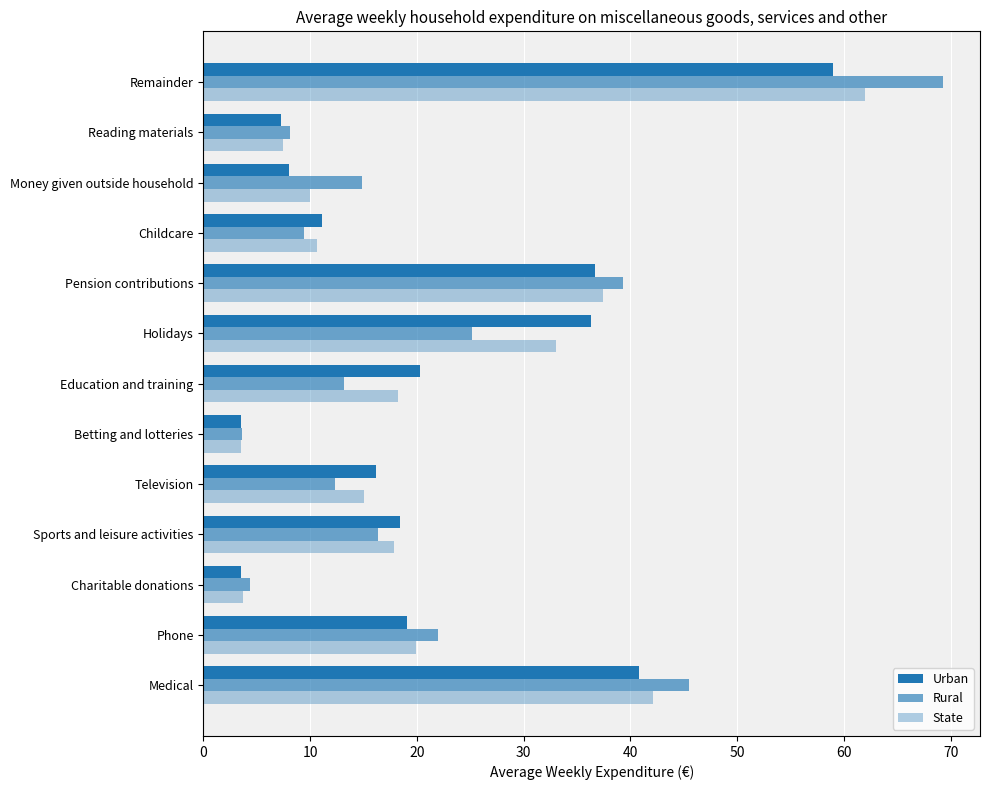

Reading left to right, list all the values displayed in this chart.

Urban: 40.8	19.1	3.5	18.5	16.2	3.5	20.3	36.3	36.7	11.2	8.0	7.2	59.0
Rural: 45.5	22.0	4.3	16.4	12.3	3.6	13.1	25.1	39.3	9.4	14.8	8.1	69.3
State: 42.1	19.9	3.8	17.9	15.1	3.5	18.2	33.1	37.5	10.7	10.0	7.5	62.0